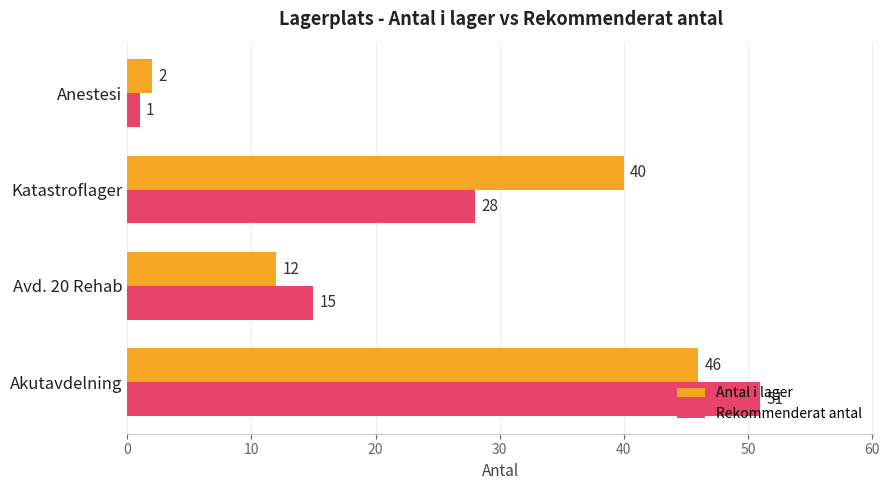

How many Antal i lager values are between 12 and 46?

3